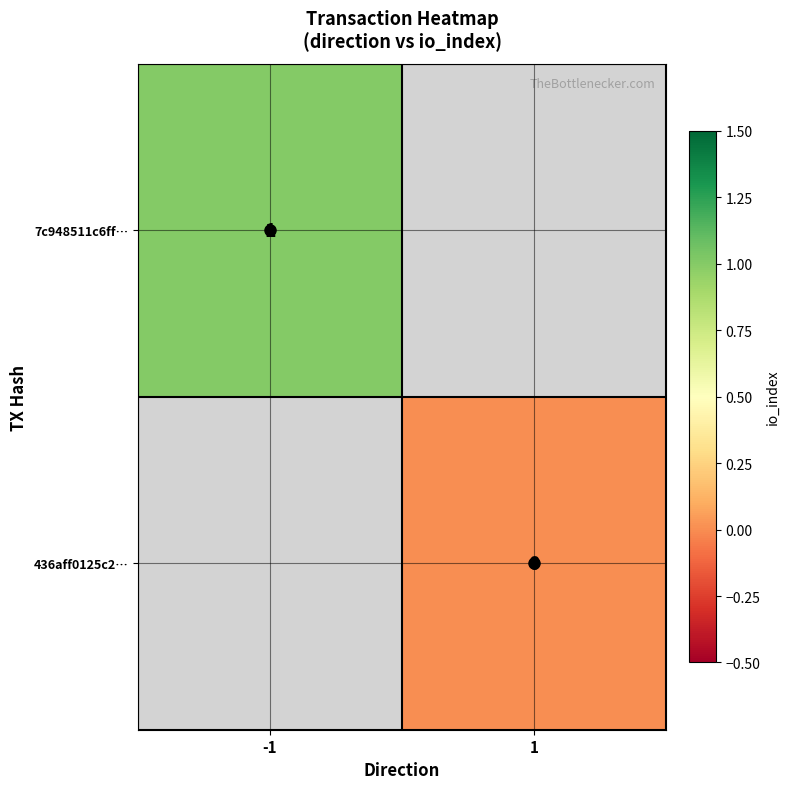

Which has a higher value, 1 or -1?

-1